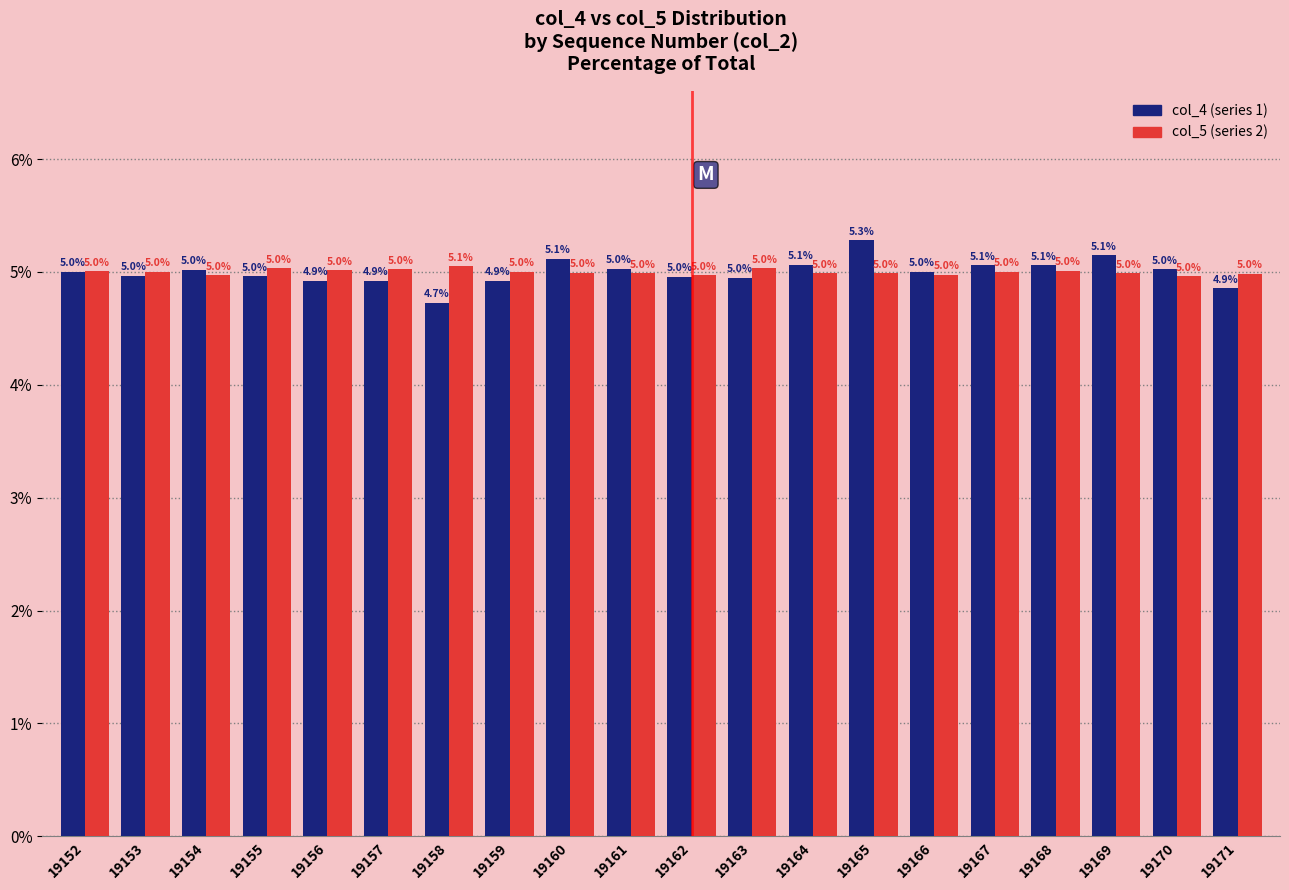

At which category is the sum across all series the highest?

19165